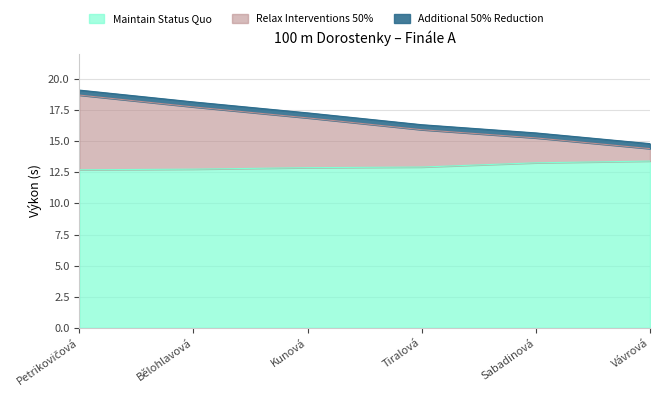

True or false: Relax Interventions 50% and Maintain Status Quo intersect in this chart.

False